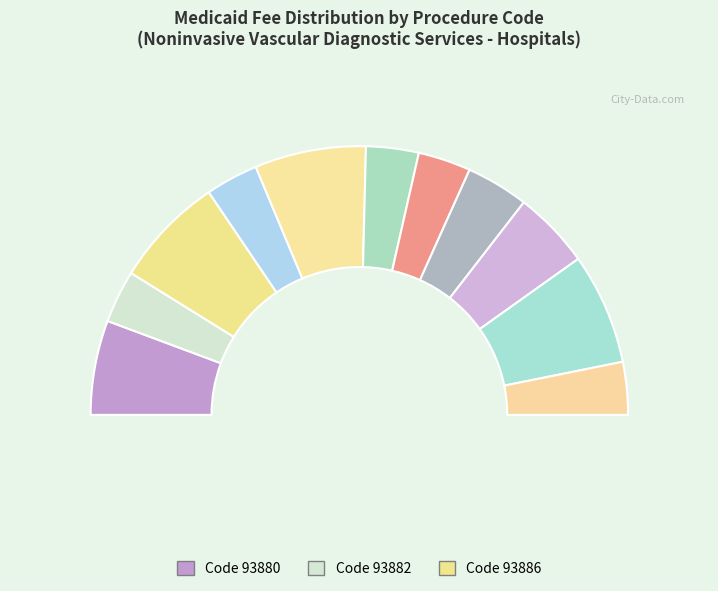

To the nearest percent, what is the average slice percentage?

9%